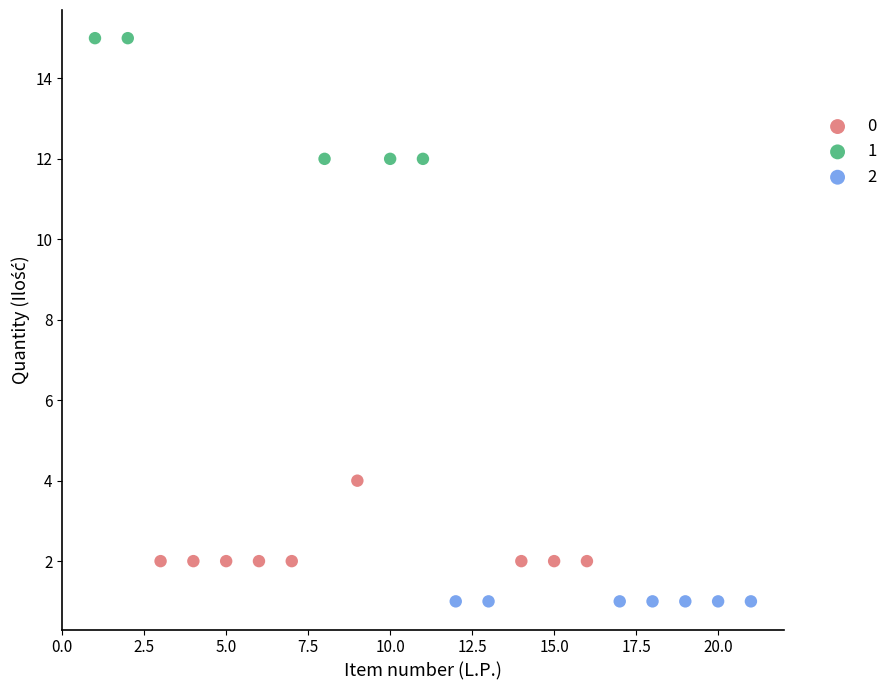

Which series reaches the minimum Y coordinate?

2